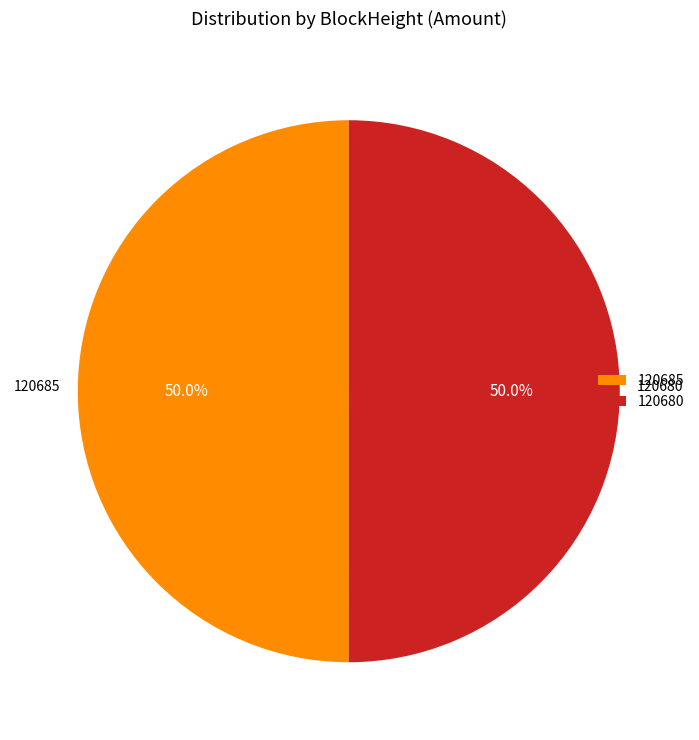

What is the ratio of the value at 120685 to the value at 120680?

1.0